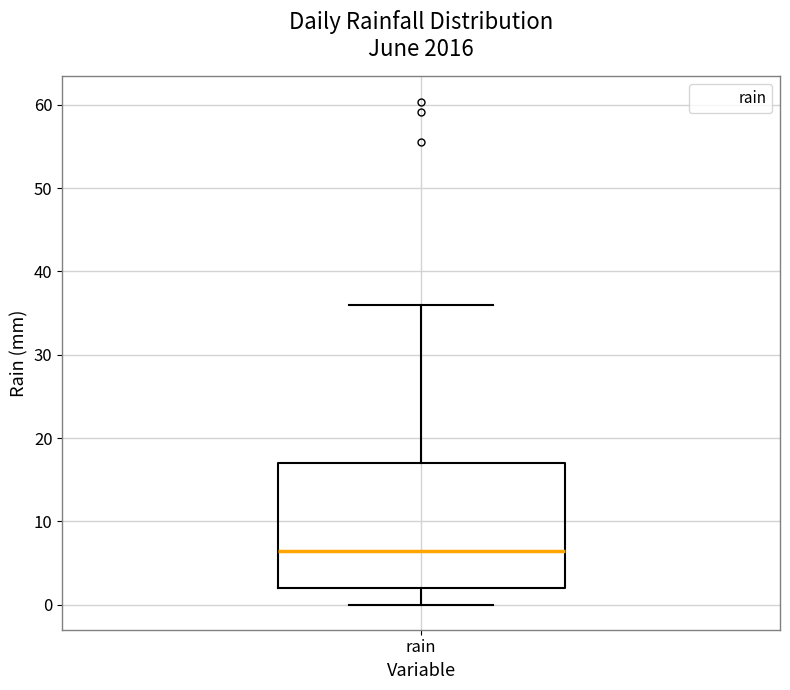

Where does the median line of the box for rain sit on the y-axis? The values are not printed on the chart, so give them approximately, as read against the axis.

6